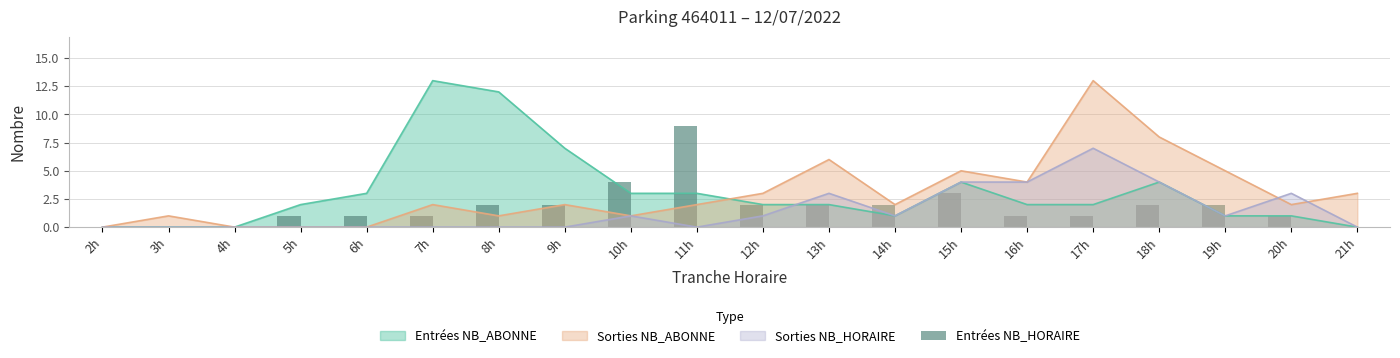

Which category has the highest value in the Sorties NB_HORAIRE series?

17h